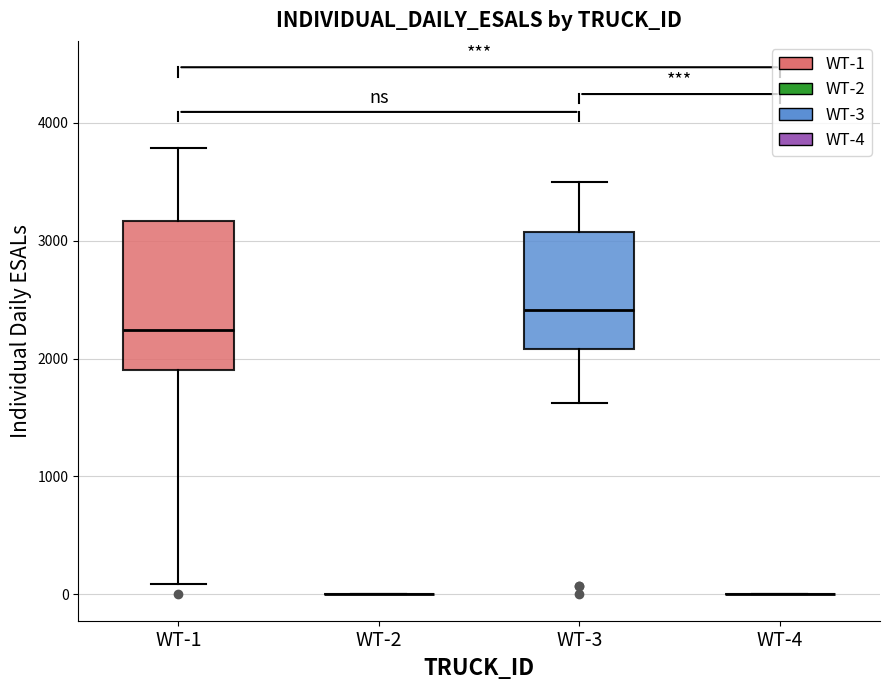

Reading left to right, read every box against the y-axis: the position of its median line, the range the box covers, and the ends of its whiskers. The values are not printed on the chart, so give them approximately, as read against the axis.

WT-1: median 2200, box 1900 to 3200, whiskers 100 to 3800
WT-2: box collapsed to a line at 0, whiskers 0 to 0
WT-3: median 2400, box 2100 to 3100, whiskers 1600 to 3500
WT-4: box collapsed to a line at 0, whiskers 0 to 0